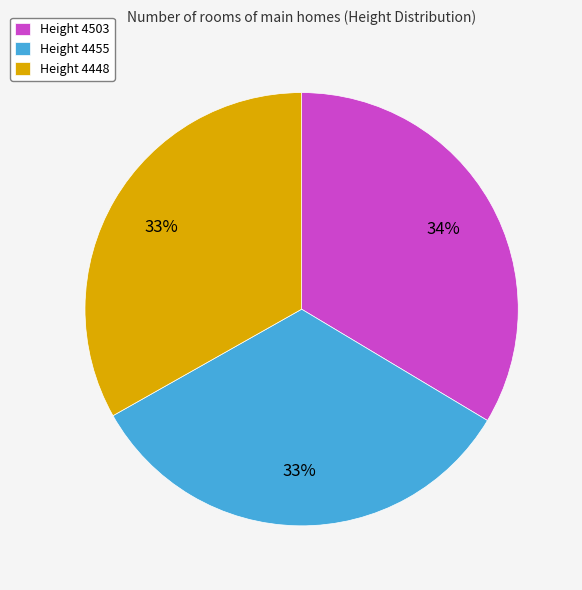

What is the ratio of the value at Height 4503 to the value at Height 4448?

1.0